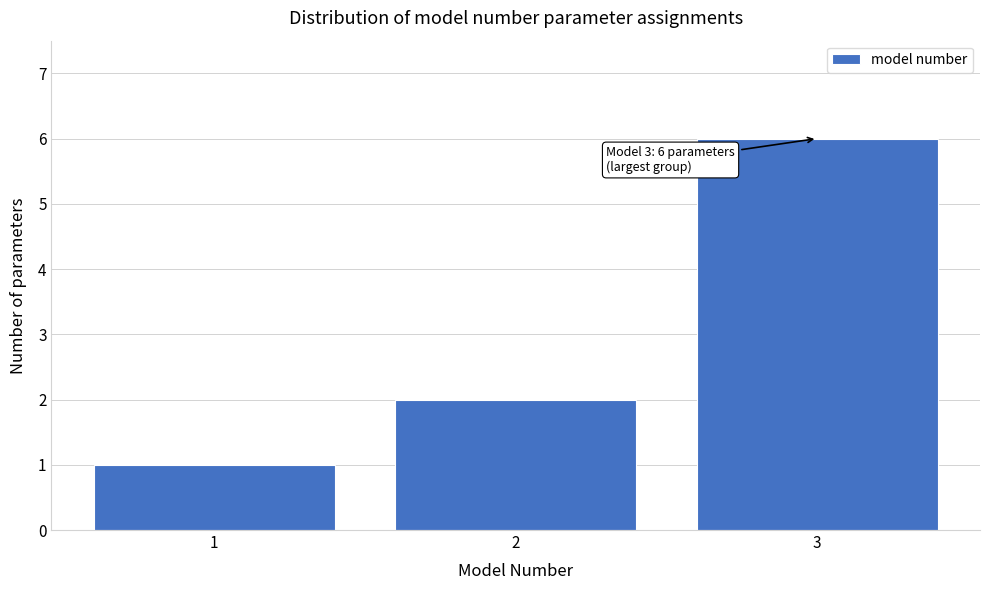

Reading left to right, what are all the values shown in this chart?

1	2	6